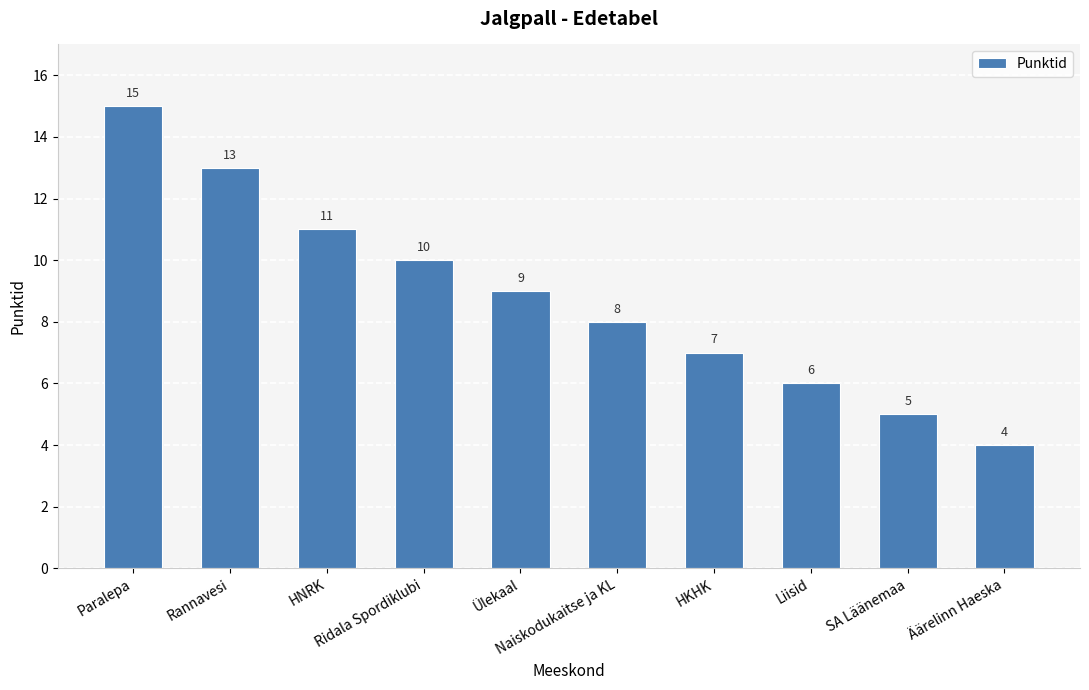

What is the label of the 5th bar from the right?

Naiskodukaitse ja KL